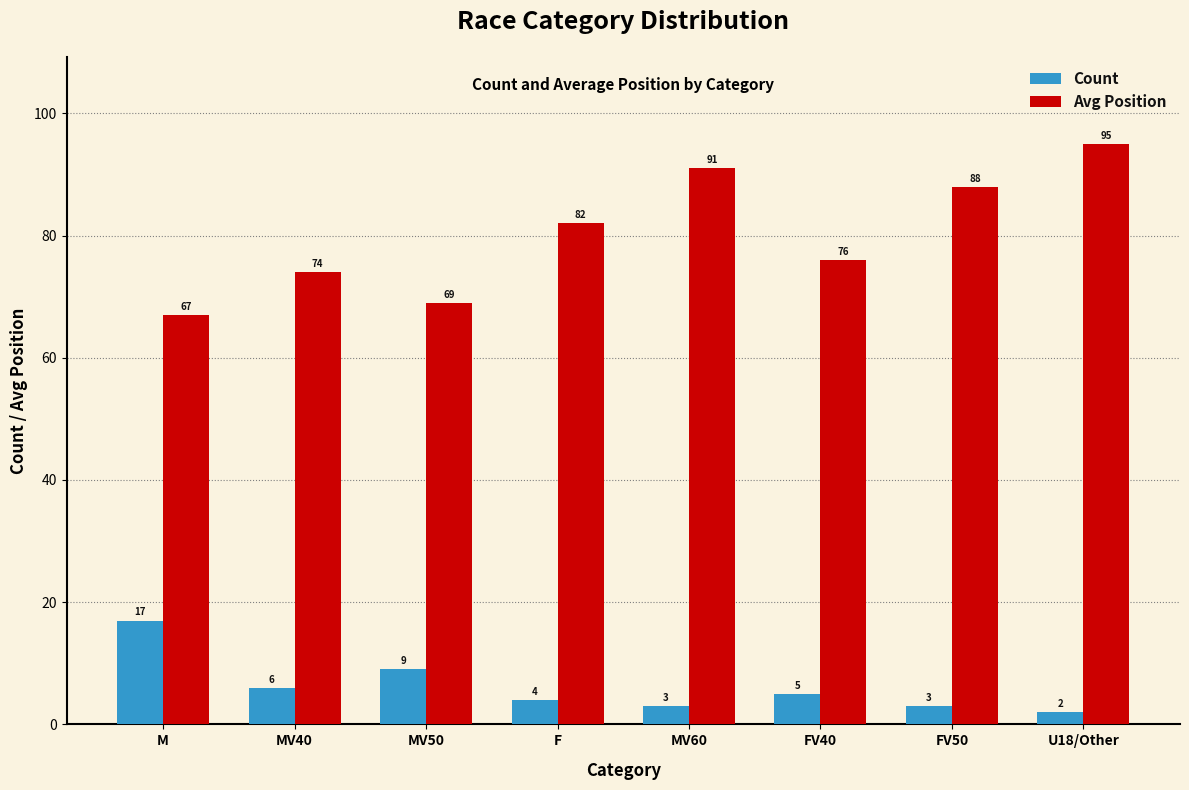

Rank the series by their maximum value, from highest to lowest.

Avg Position, Count